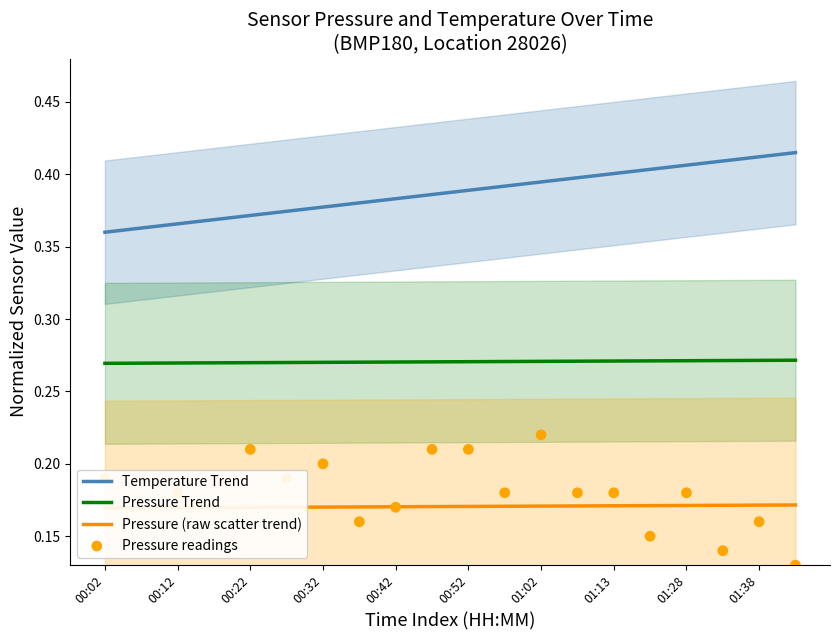

Which series reaches the maximum Y coordinate?

Temperature Trend